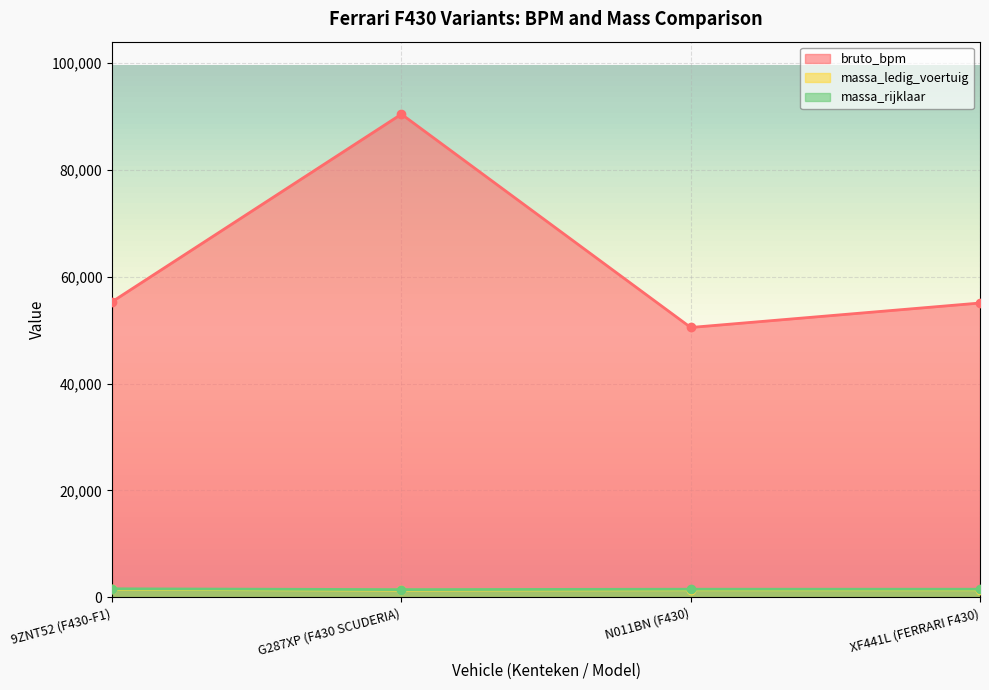

Between 9ZNT52 (F430-F1) and XF441L (FERRARI F430), which series saw the biggest shift?

bruto_bpm